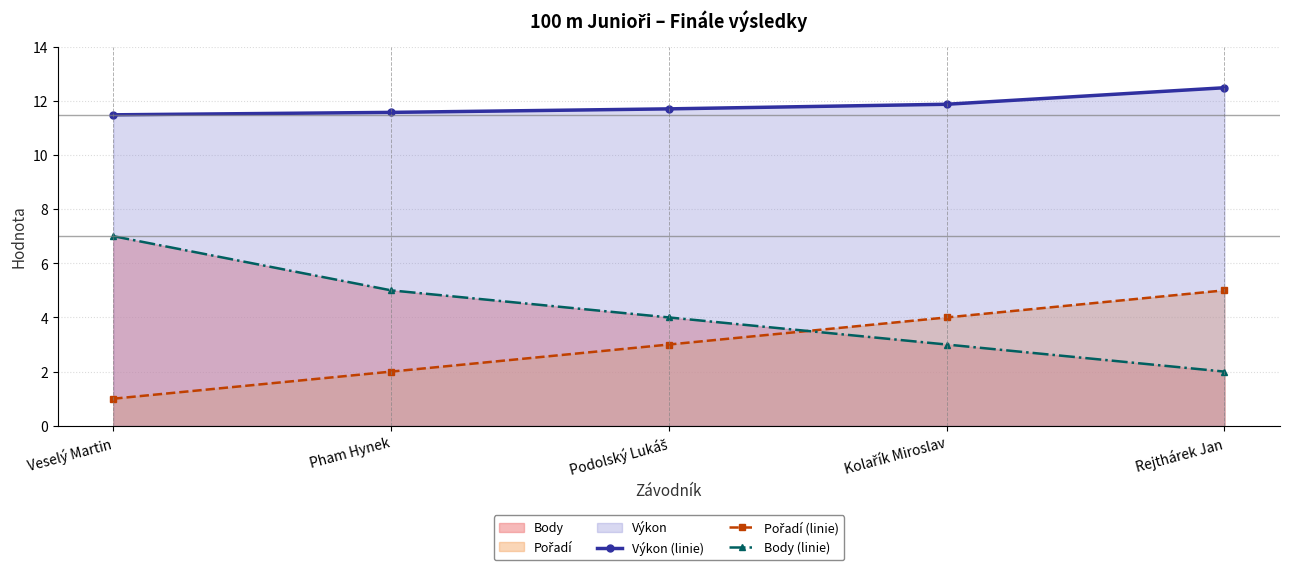

Which label corresponds to the smallest value in the chart?

Veselý Martin